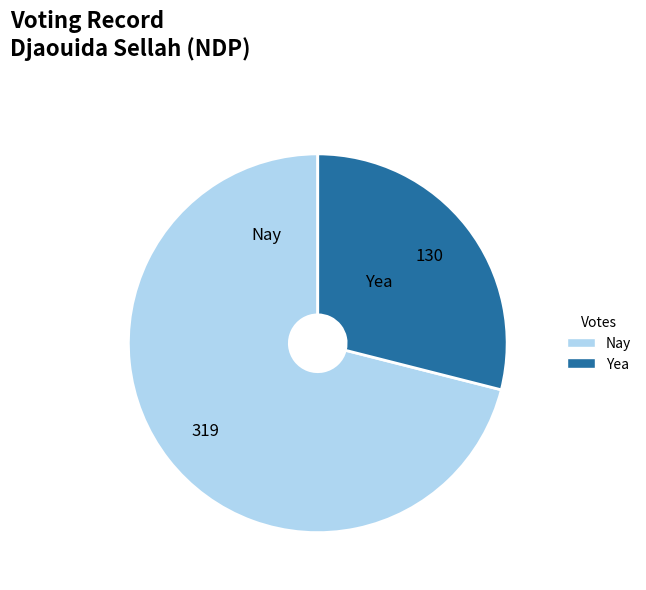

Which slice is the smallest?

Yea